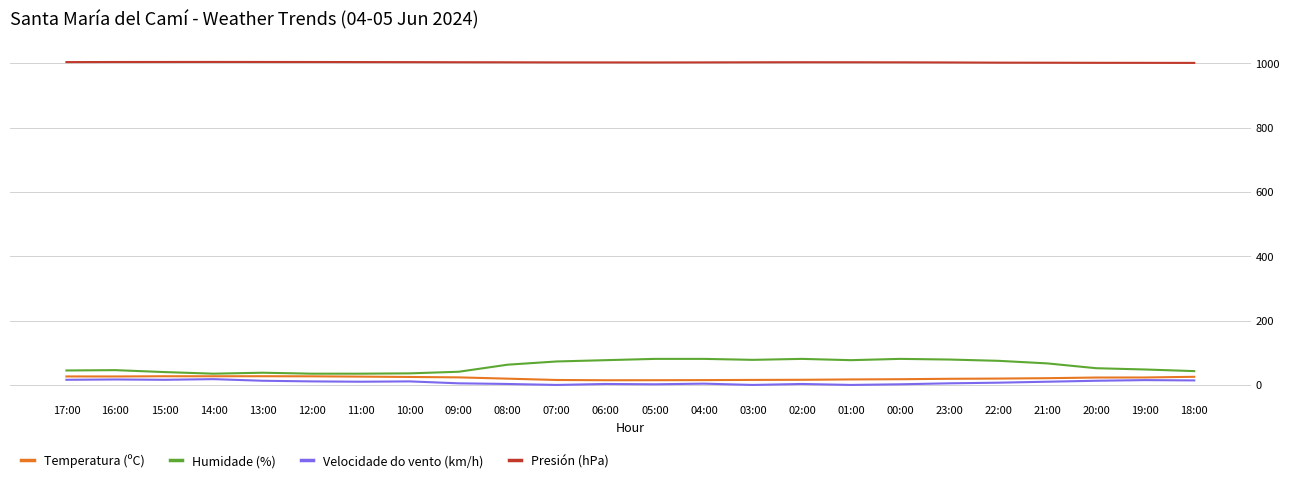

The value of Humidade (%) at 00:00 is 81.0. True or false?

True